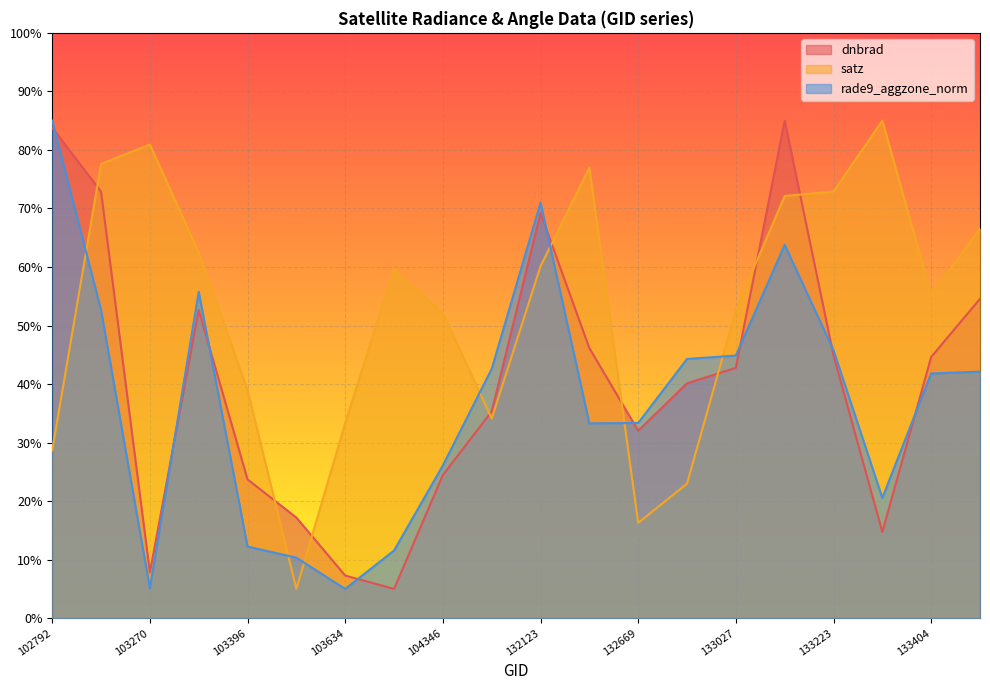

Where is satz nearest to the value 45?

103396